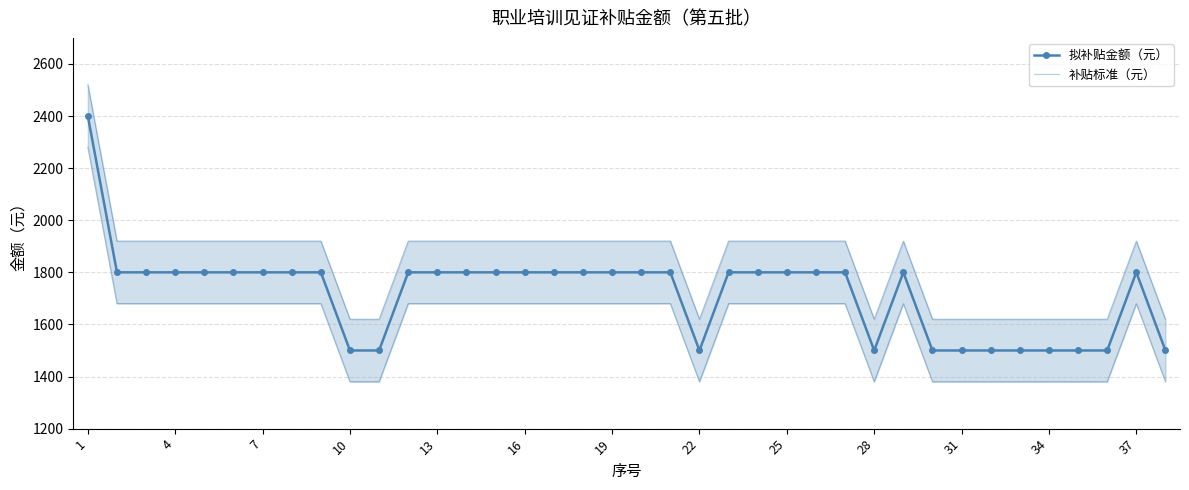

The value of 拟补贴金额（元） at 1 is 1299. True or false?

False